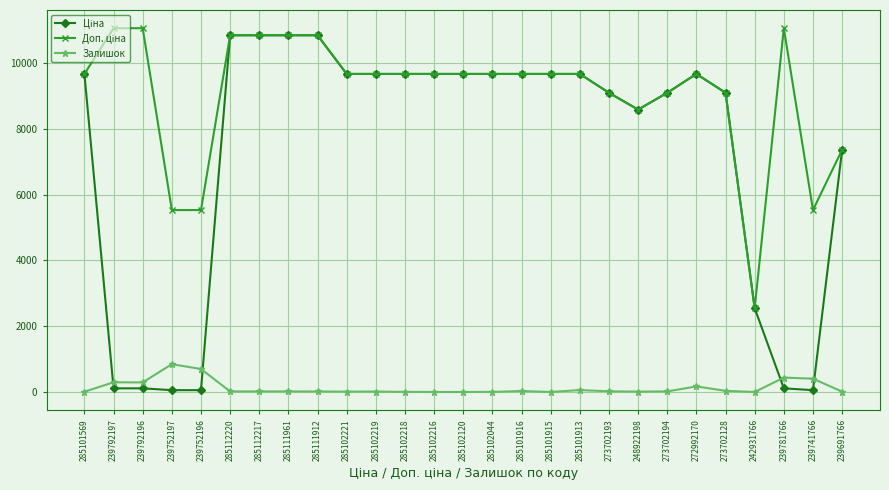

What is the spread (max minus min) of values at 285101915?

9664.7